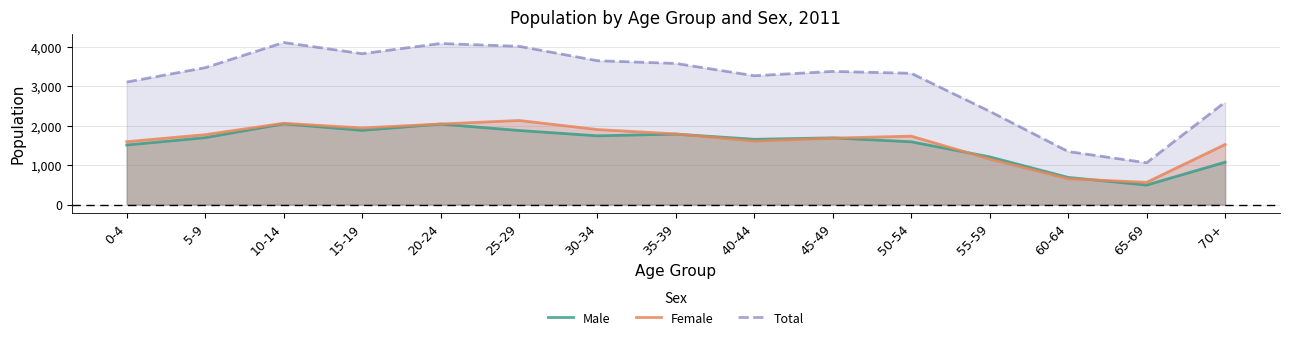

Reading left to right, list all the values displayed in this chart.

Male: 0-4=1512	5-9=1698	10-14=2048	15-19=1883	20-24=2042	25-29=1880	30-34=1745	35-39=1788	40-44=1657	45-49=1693	50-54=1593	55-59=1211	60-64=690	65-69=496	70+=1076
Female: 0-4=1596	5-9=1774	10-14=2063	15-19=1944	20-24=2044	25-29=2134	30-34=1904	35-39=1792	40-44=1611	45-49=1685	50-54=1737	55-59=1154	60-64=656	65-69=565	70+=1524
Total: 0-4=3108	5-9=3472	10-14=4111	15-19=3827	20-24=4086	25-29=4014	30-34=3649	35-39=3580	40-44=3268	45-49=3378	50-54=3330	55-59=2365	60-64=1346	65-69=1061	70+=2600